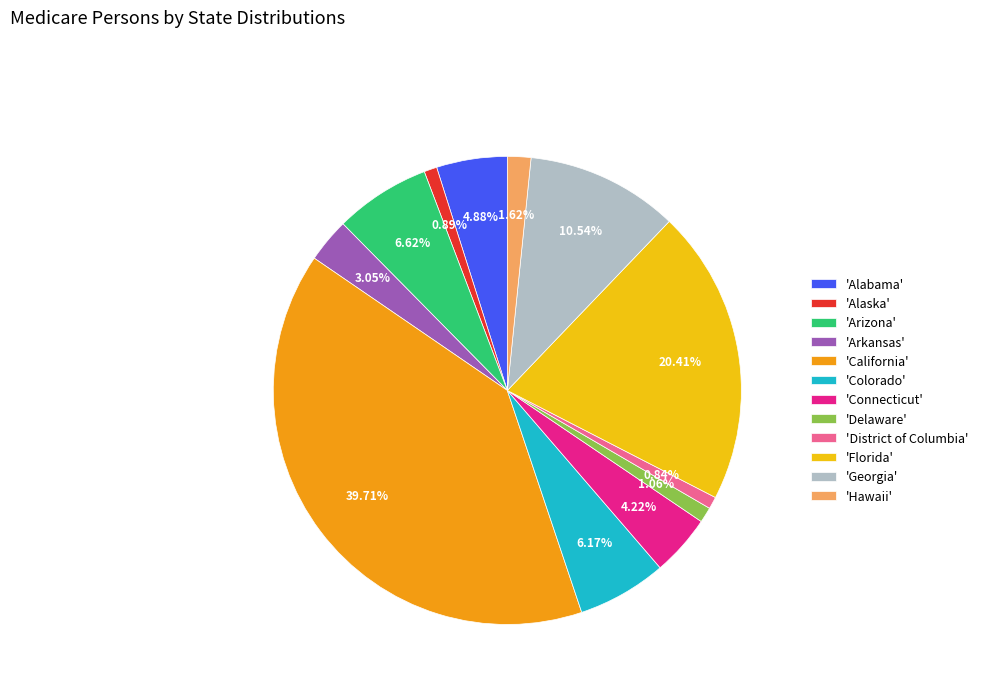

Does 'California' account for over 50% of the chart?

No